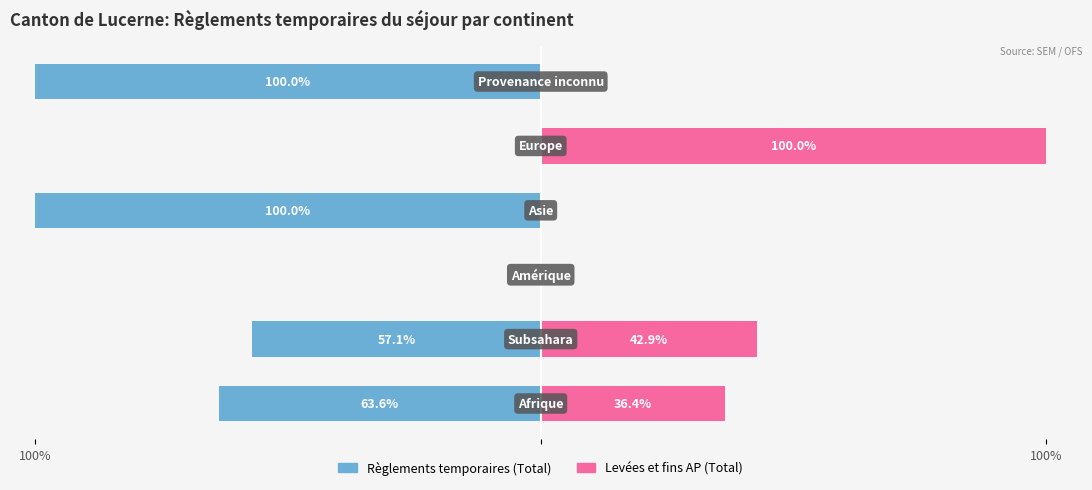

Are the bars horizontal?

Yes